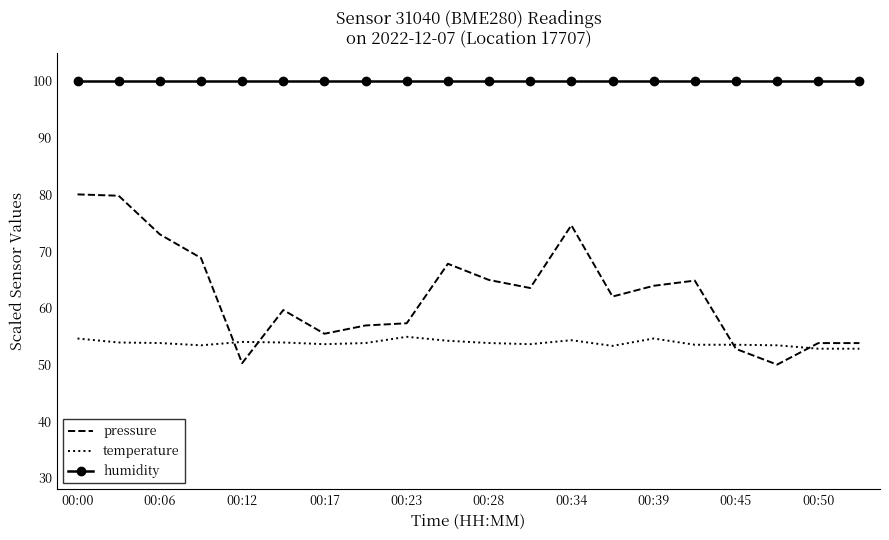

What is the greatest value displayed?

100.0